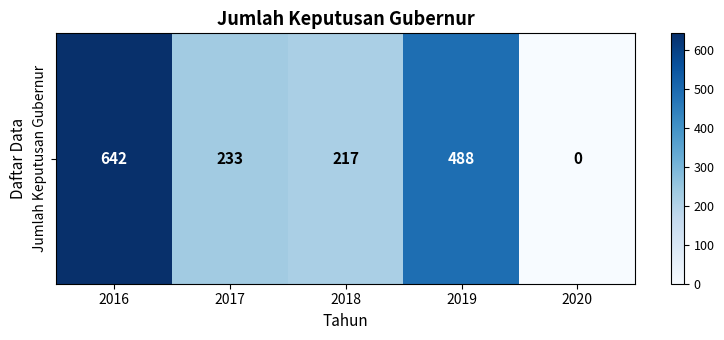

True or false: the data shows 233 at 2017.

True